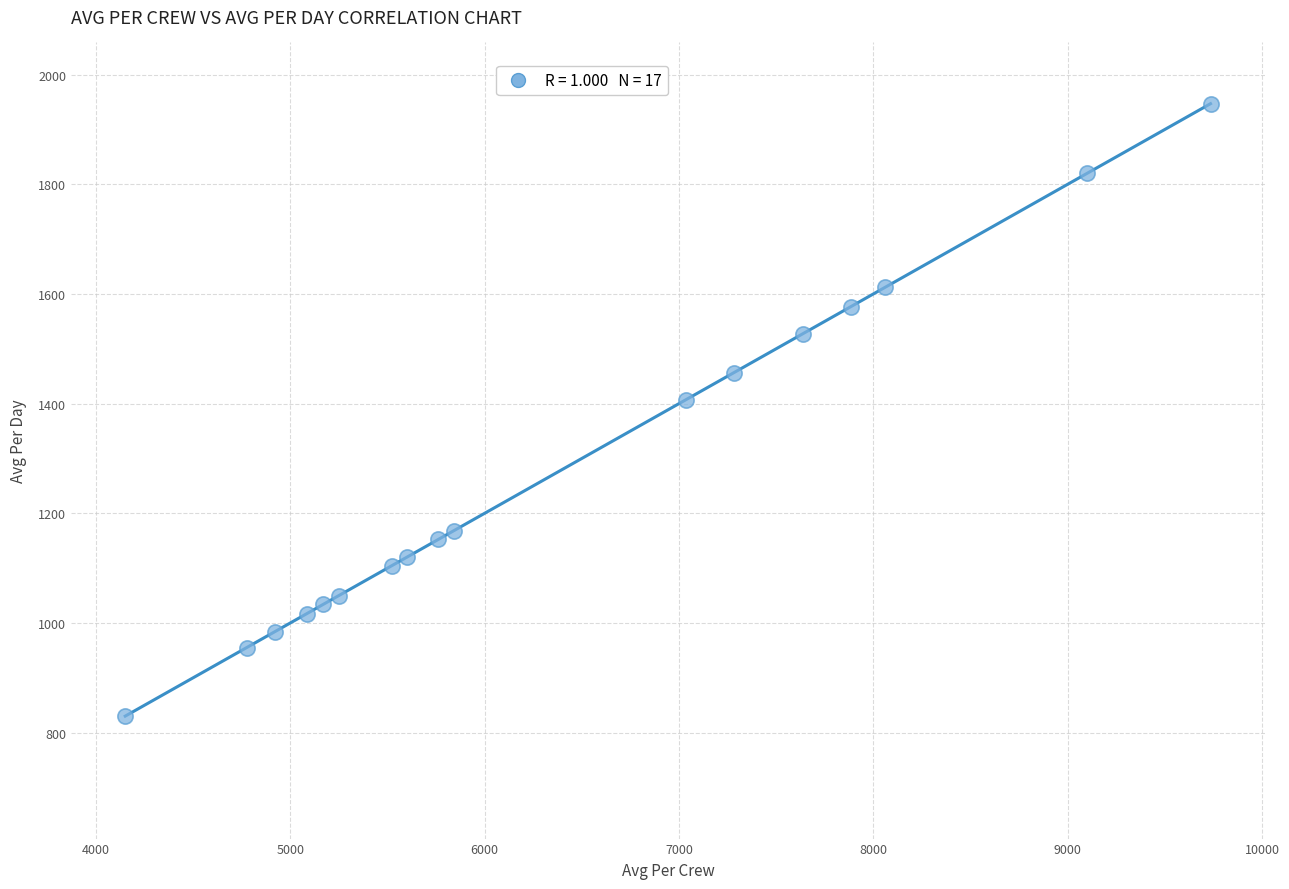

What is the range of X values (max minus min)?

5584.4